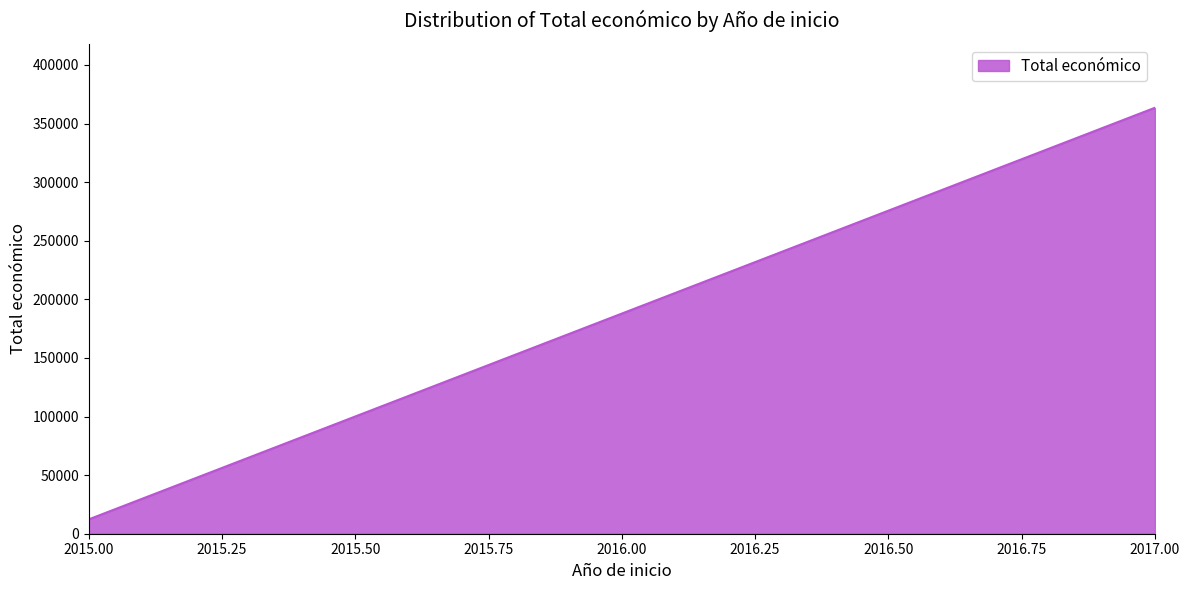

Does the chart have visible grid lines?

No